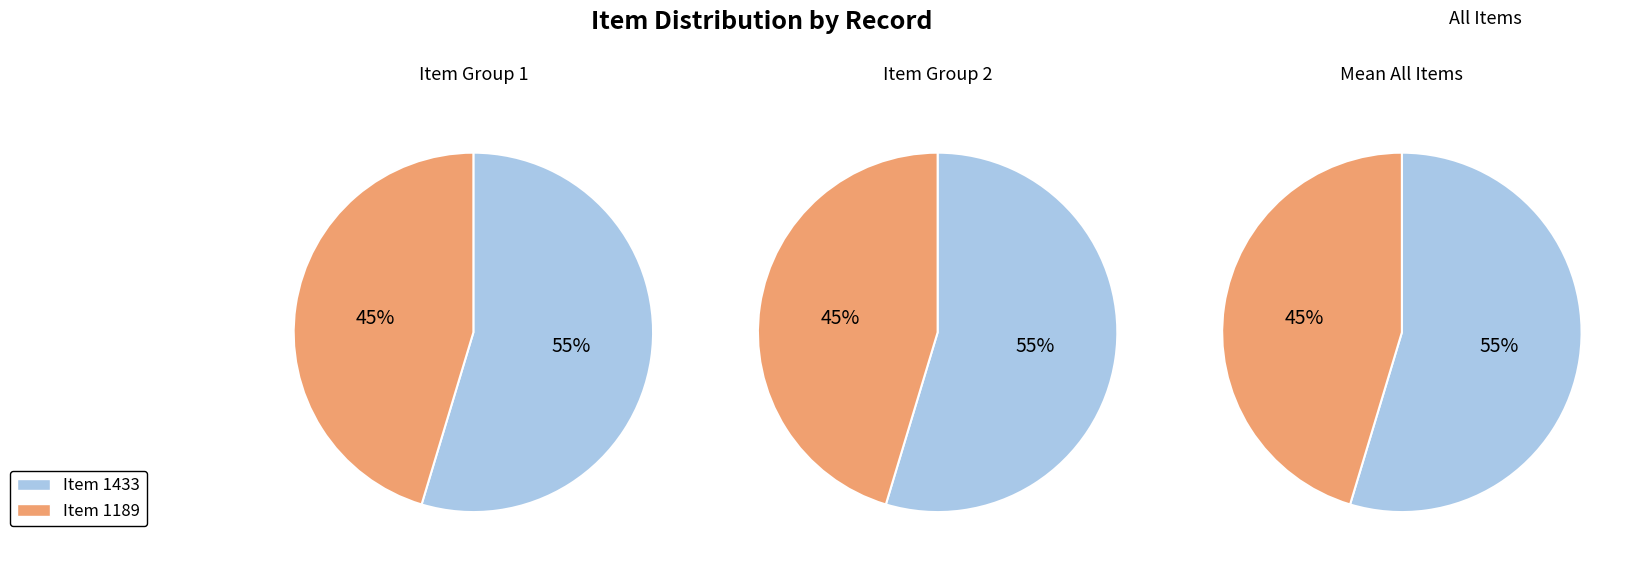

The Escola dominical (1915) slice represents 68% of the pie. True or false?

False